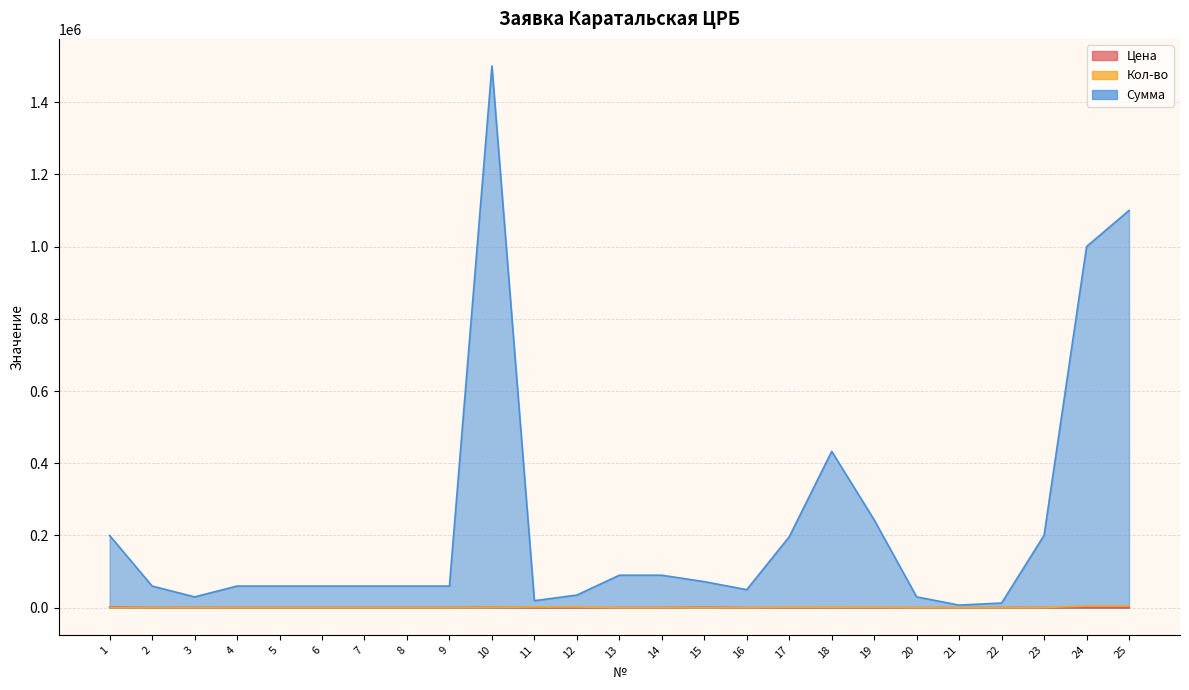

Which category has the highest value across all series?

10